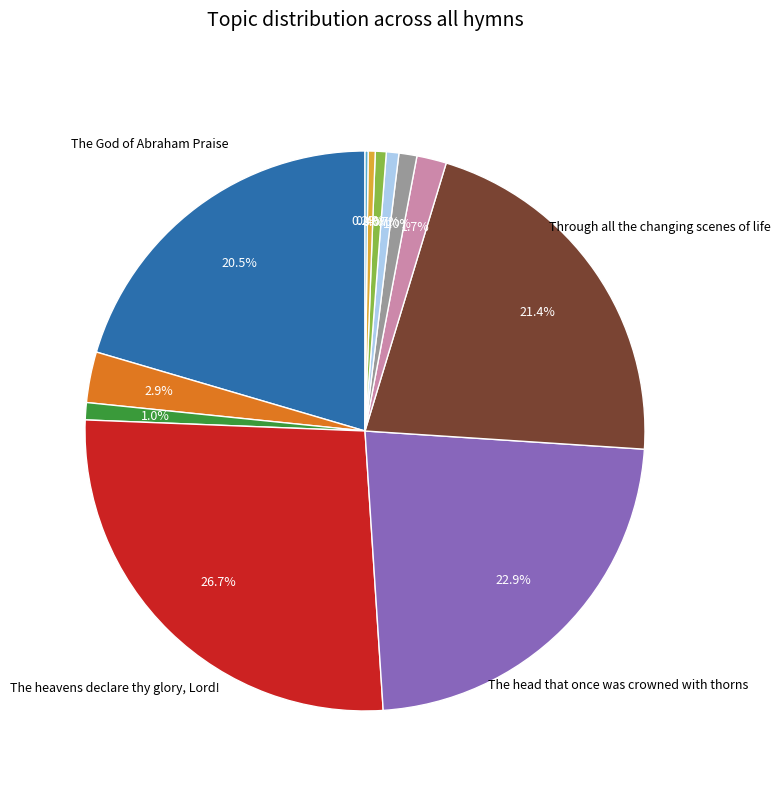

Does any single category account for the majority?

No